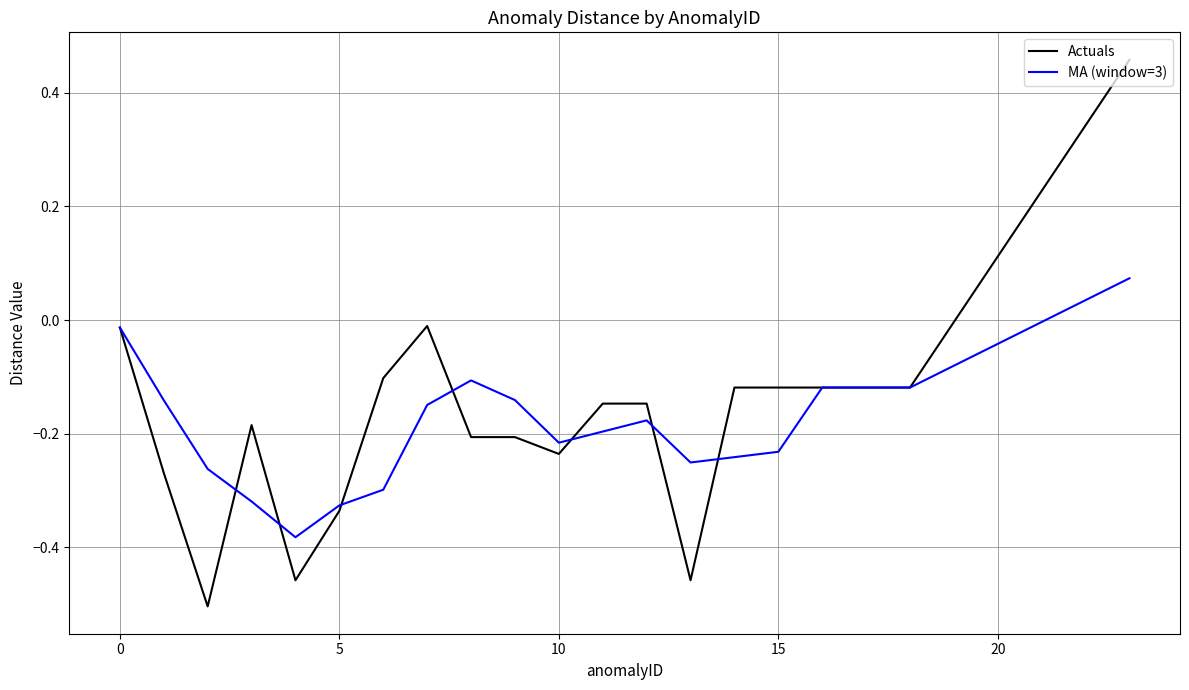

Which series has the largest range (max minus min)?

Actuals